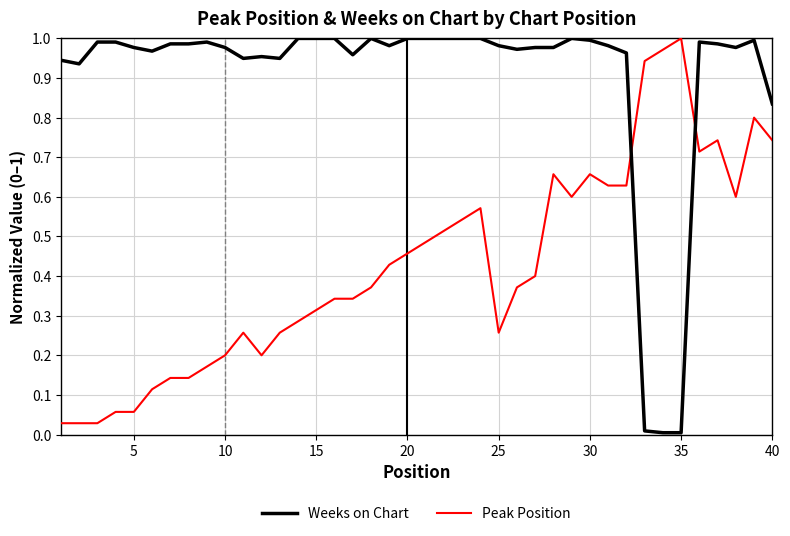

Count the number of data series in this chart.

2